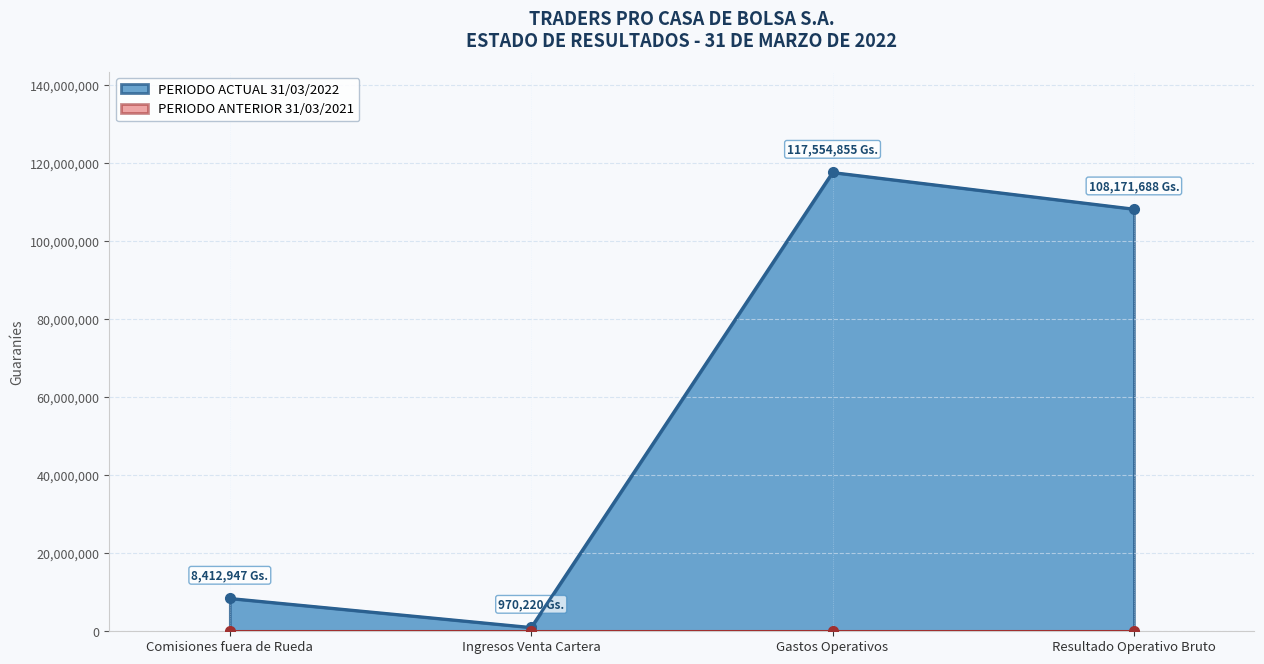

Where is the first local minimum for PERIODO ACTUAL 31/03/2022?

Ingresos Venta Cartera